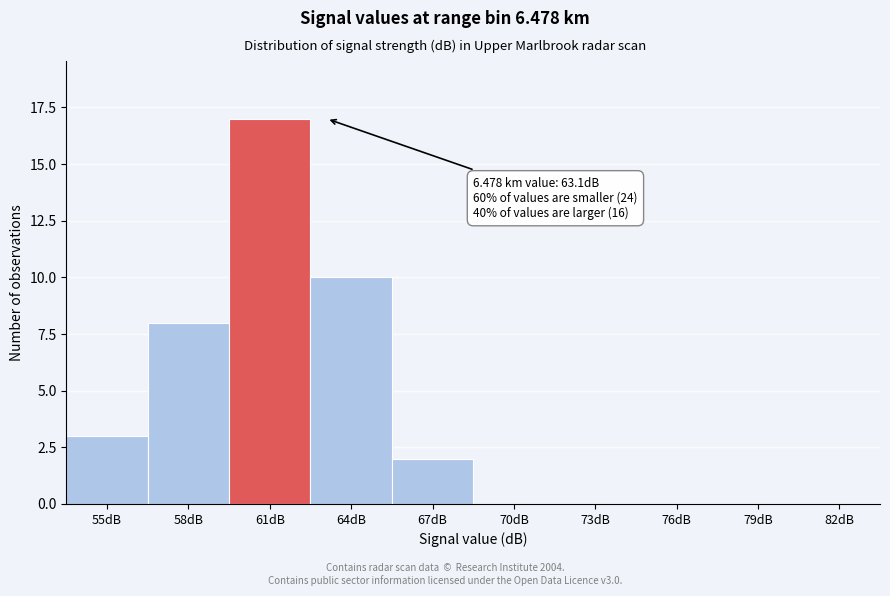

Reading left to right, what are all the values shown in this chart?

55dB=3	58dB=8	61dB=17	64dB=10	67dB=2	70dB=0	73dB=0	76dB=0	79dB=0	82dB=0